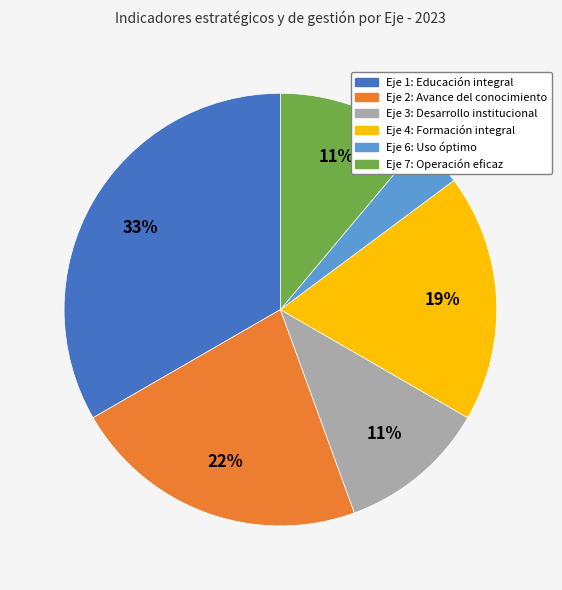

To the nearest percent, what is the average slice percentage?

17%